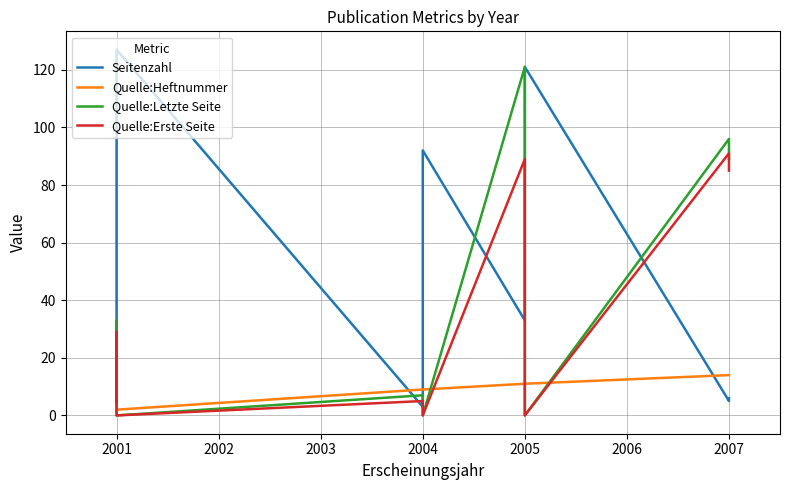

Is it true that Quelle:Letzte Seite equals 14 at 2001?

False